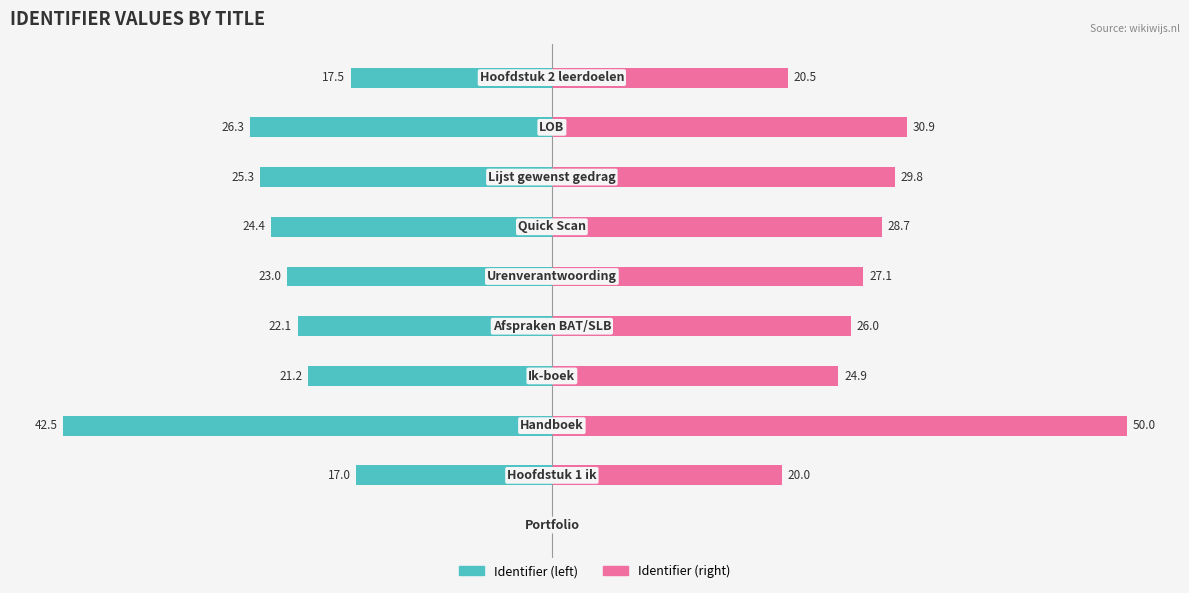

The value of Identifier (right) at 1 is 27.3. True or false?

False